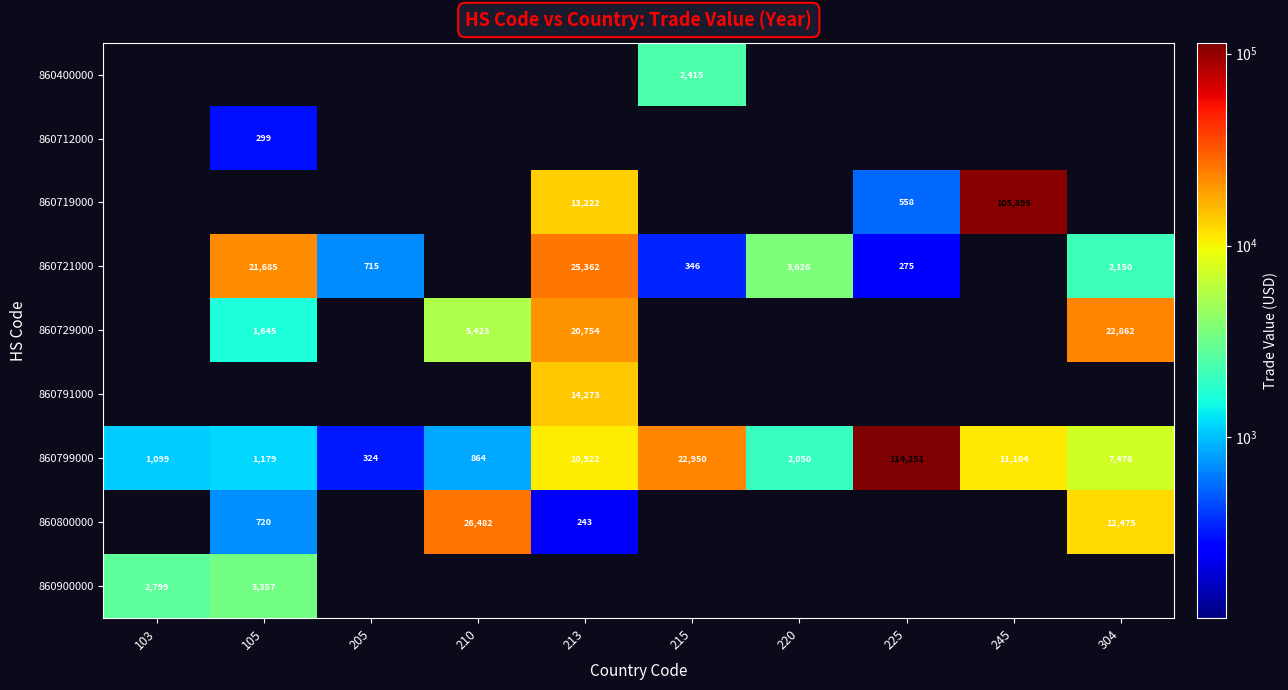

True or false: 860719000 has a value of 558 at 225.

True